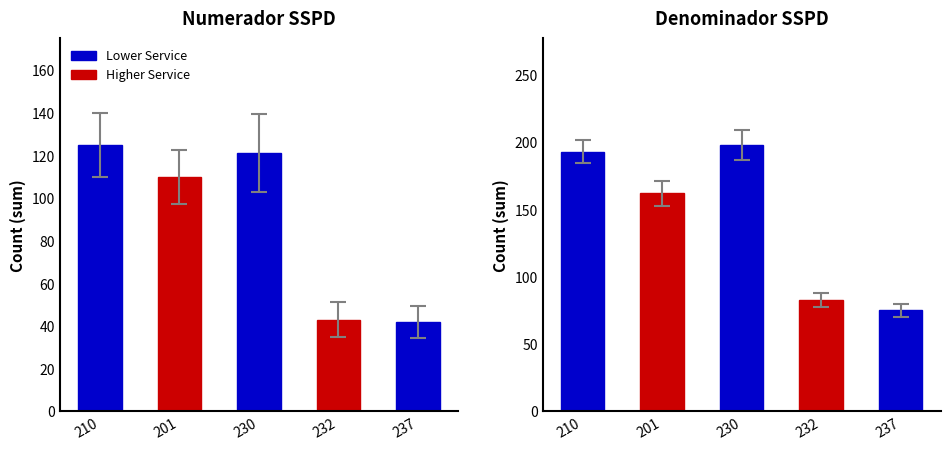

The Numerador SSPD series shows 191 at 230. True or false?

False